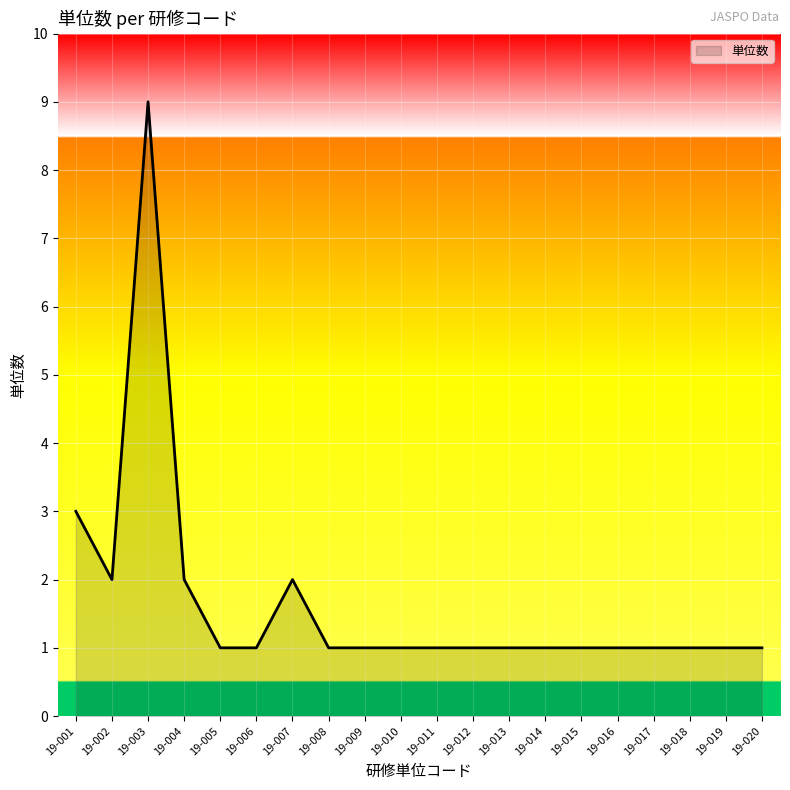

What is the ratio of the value at 19-019 to the value at 19-003?

0.1